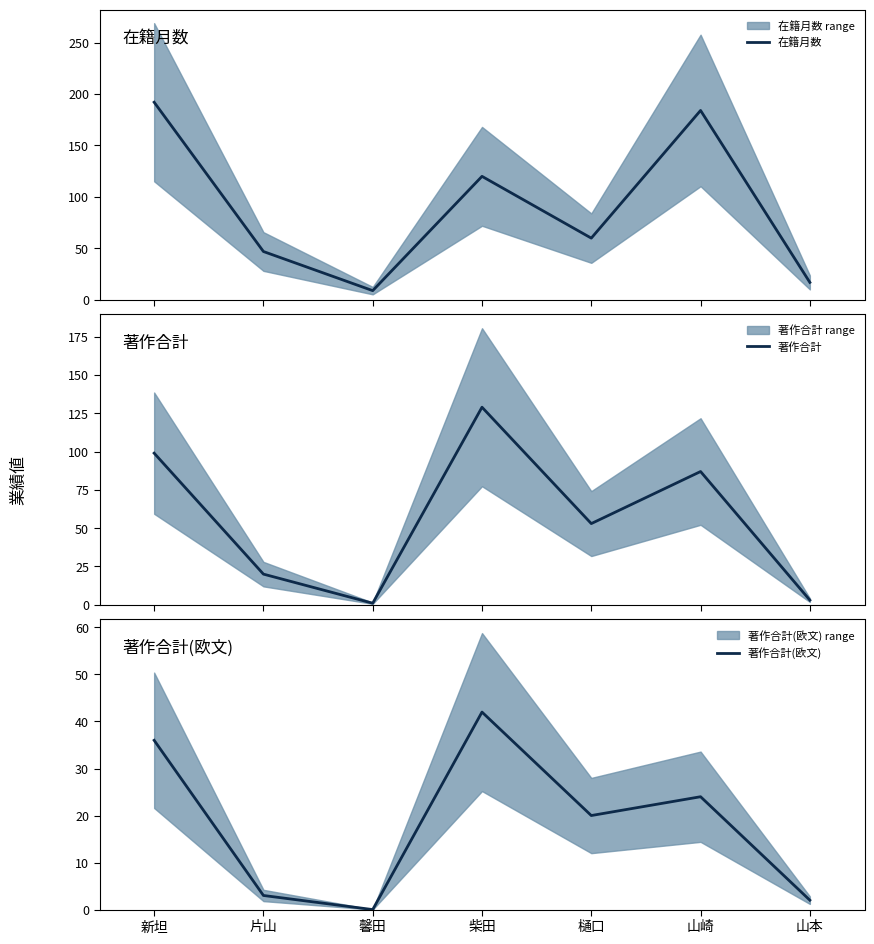

The 著作合計(欧文) series shows 27 at 柴田. True or false?

False